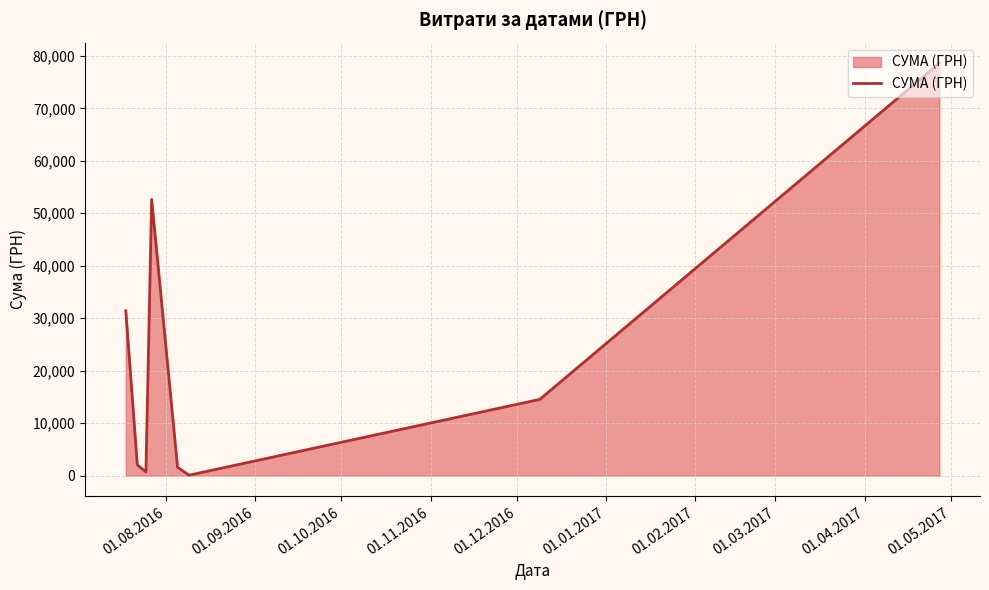

True or false: there are more than 2 points higher than both neighbors.

False